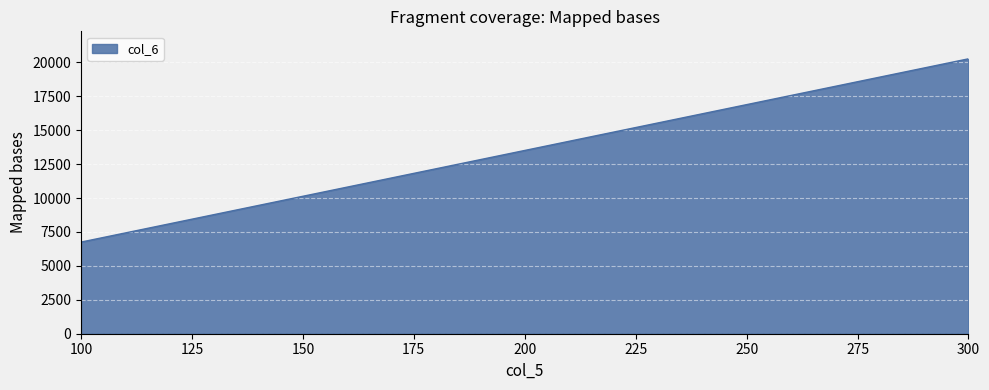

What is the smallest value displayed?

6752